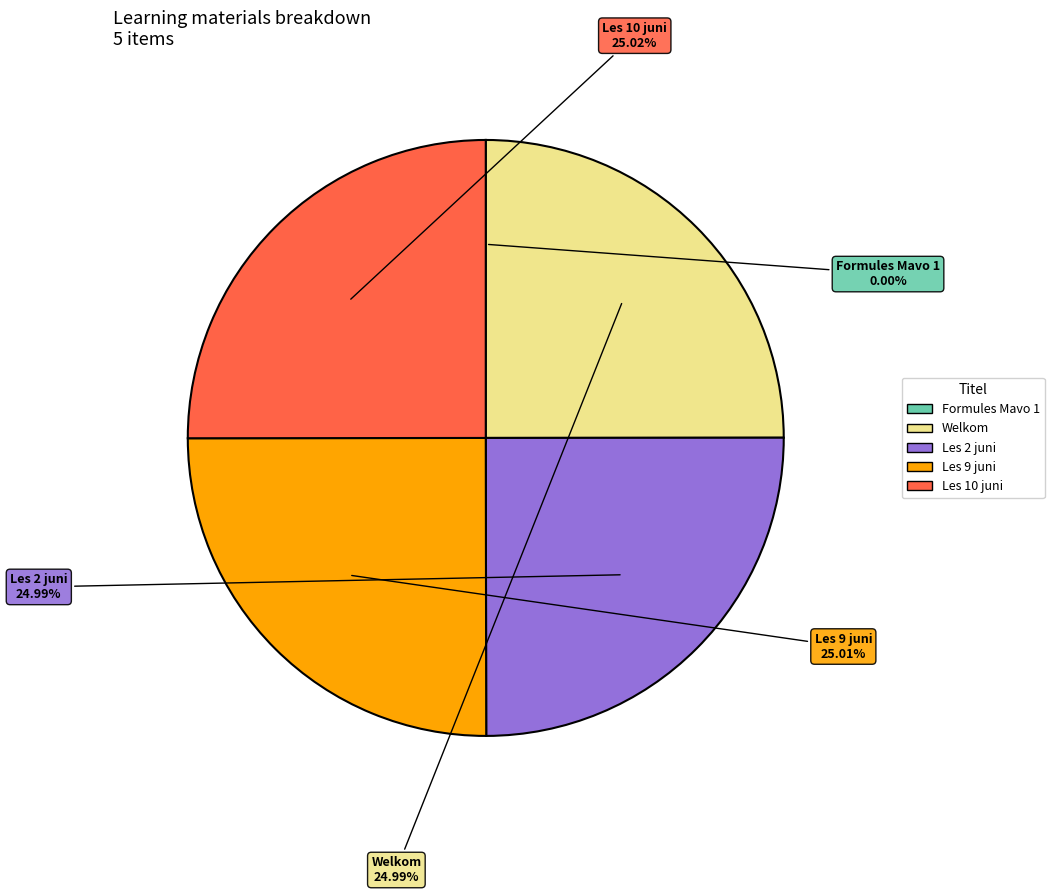

Between Les 10 juni and Formules Mavo 1, which is larger?

Les 10 juni